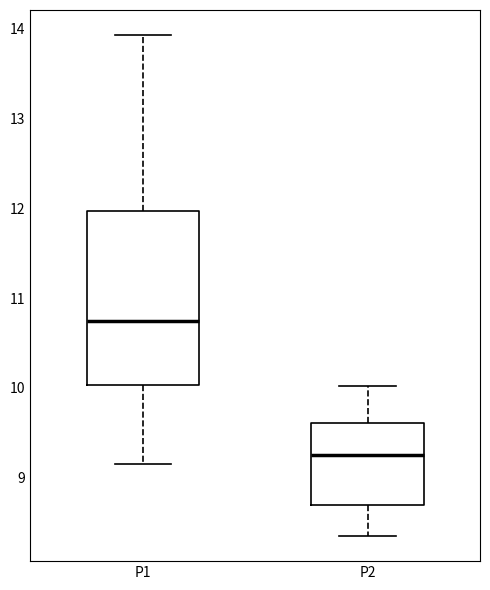

Where does the median line of the box for P1 sit on the y-axis? The values are not printed on the chart, so give them approximately, as read against the axis.

10.8